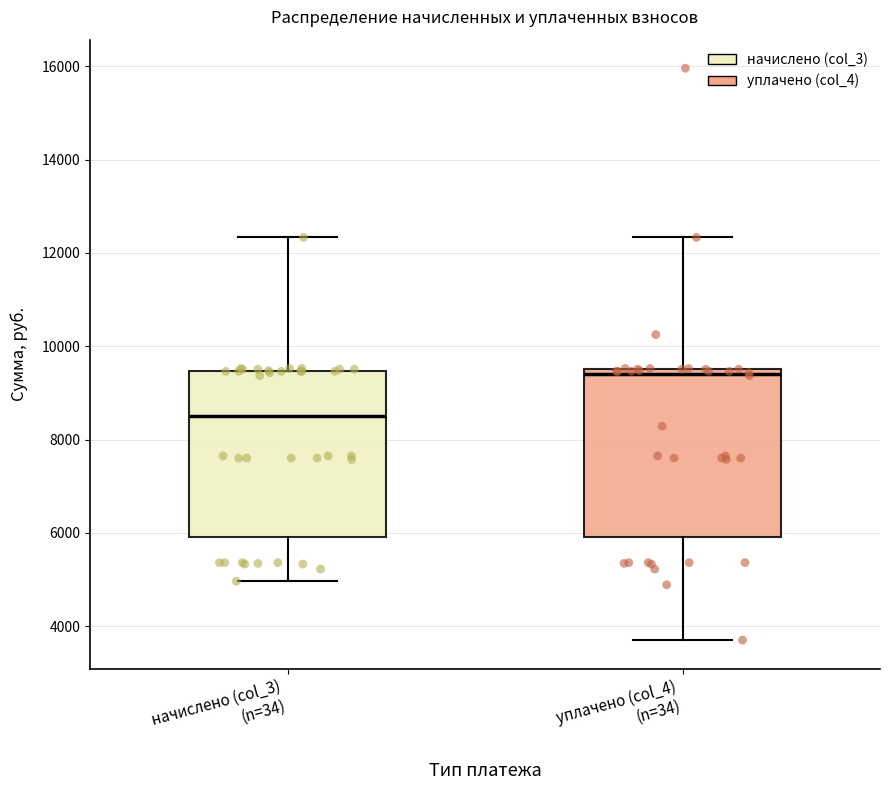

Which box has the highest median line?

уплачено (col_4) (n=34)